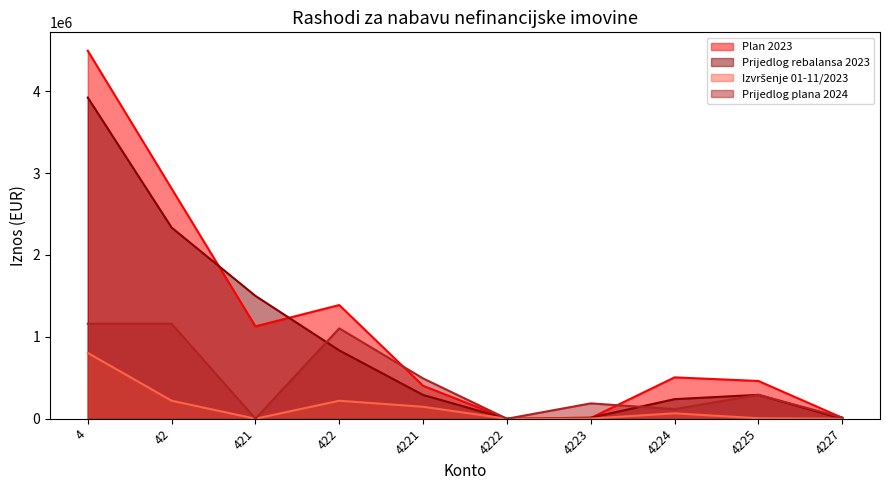

Reading left to right, transcribe all the data shown in this chart.

Plan 2023: 4=4493400.0	42=2811100.0	421=1128100.0	422=1388000.0	4221=402000.0	4222=0.0	4223=8500.0	4224=505100.0	4225=460900.0	4227=11500.0
Prijedlog rebalansa 2023: 4=3921685.0	42=2334385.0	421=1500000.0	422=834385.0	4221=290077.0	4222=0.0	4223=13000.0	4224=239308.0	4225=292000.0	4227=0.0
Izvršenje 01-11/2023: 4=803648.7	42=219874.6	421=0.0	422=219874.6	4221=145906.2	4222=0.0	4223=2286.9	4224=65885.6	4225=5795.8	4227=0.0
Prijedlog plana 2024: 4=1159877.0	42=1159877.0	421=0.0	422=1103797.0	4221=492122.0	4222=0.0	4223=187500.0	4224=117175.0	4225=292000.0	4227=15000.0